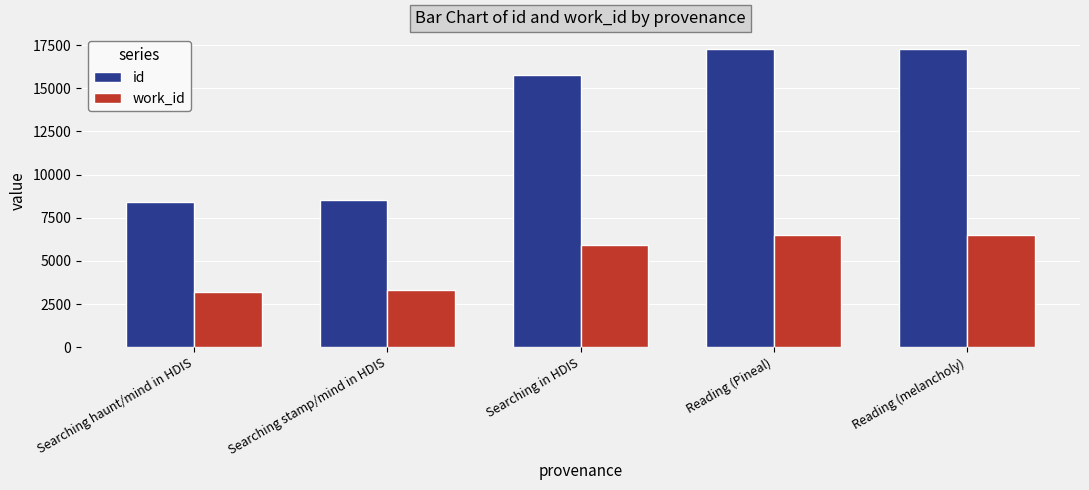

How many values in the id series are below 15795?

2